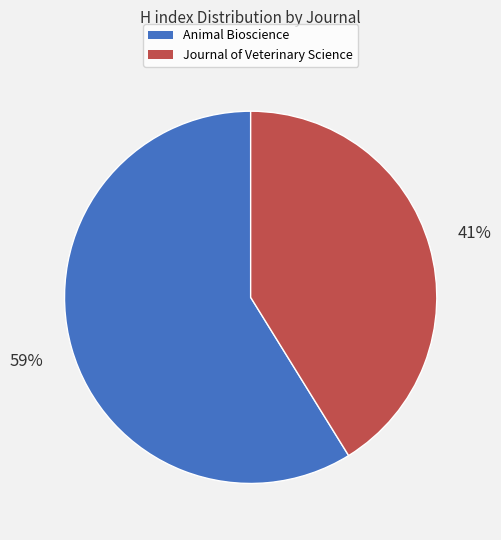

Count the number of slices in the pie.

2